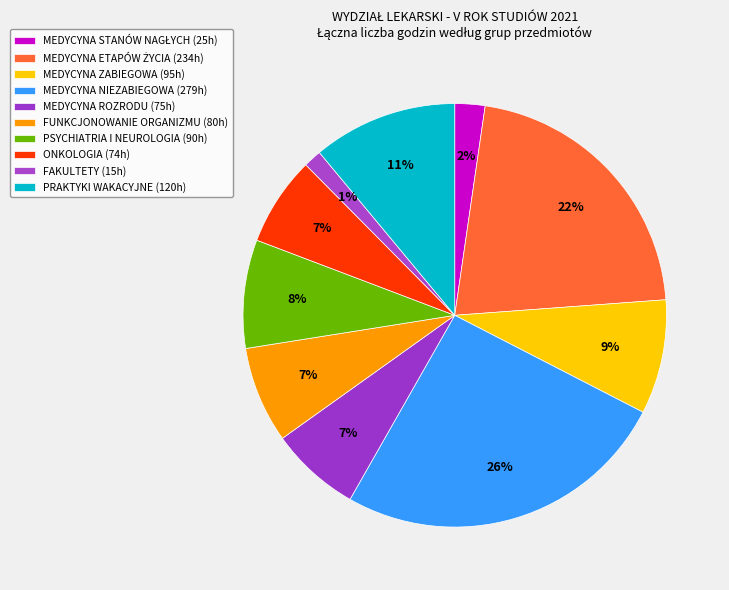

To the nearest percent, what portion does MEDYCYNA STANÓW NAGŁYCH represent?

2%